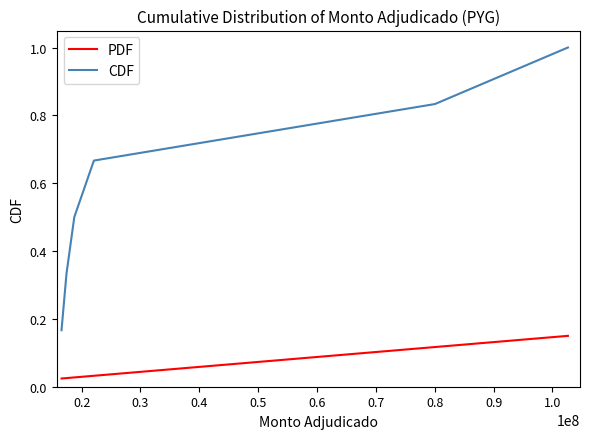

Which series has the largest total across all categories?

CDF